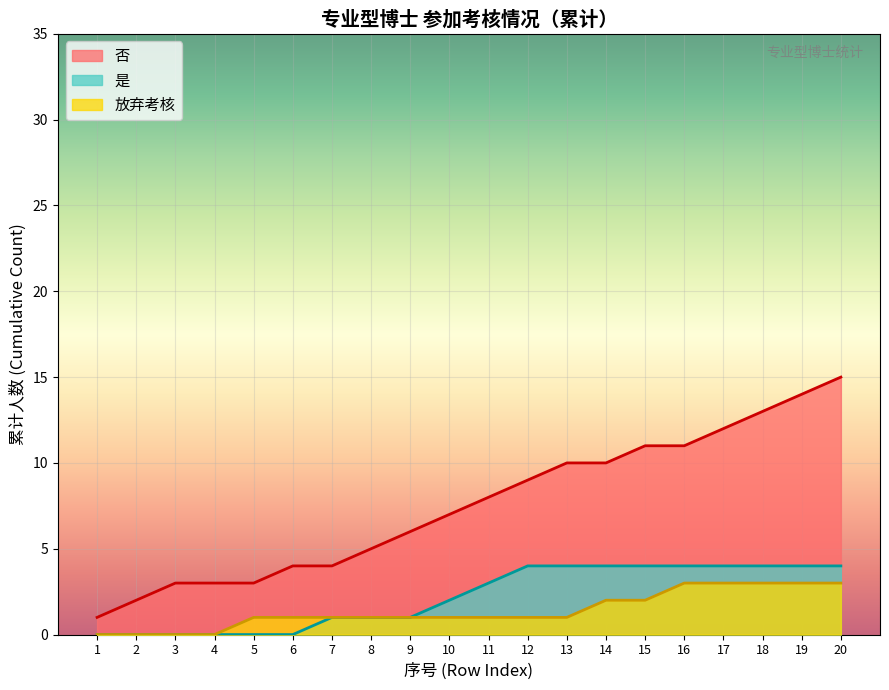

Which series has the largest range (max minus min)?

否